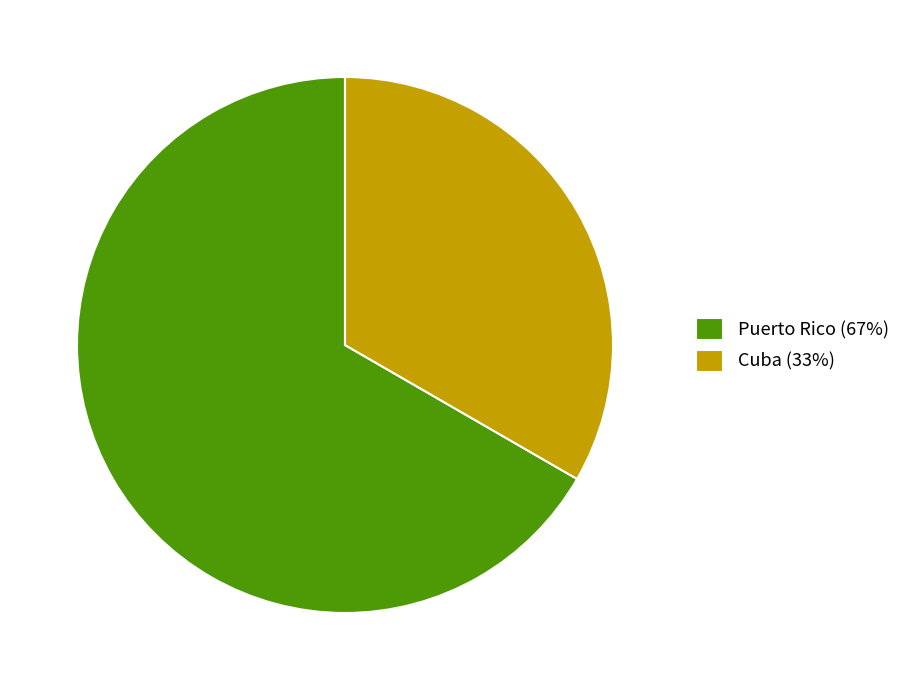

Between Cuba and Puerto Rico, which is larger?

Puerto Rico